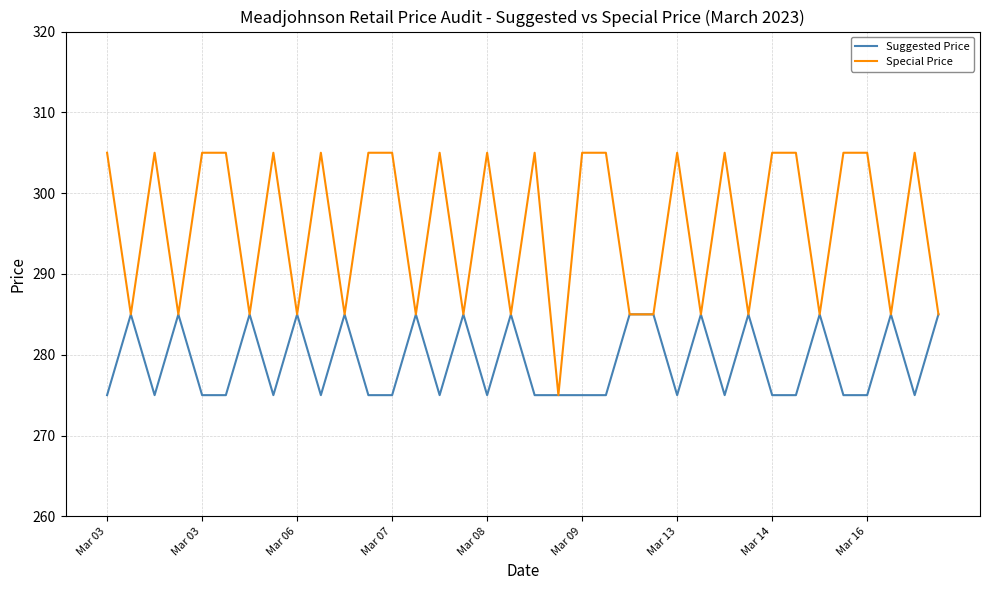

Which series has the largest range (max minus min)?

Special Price